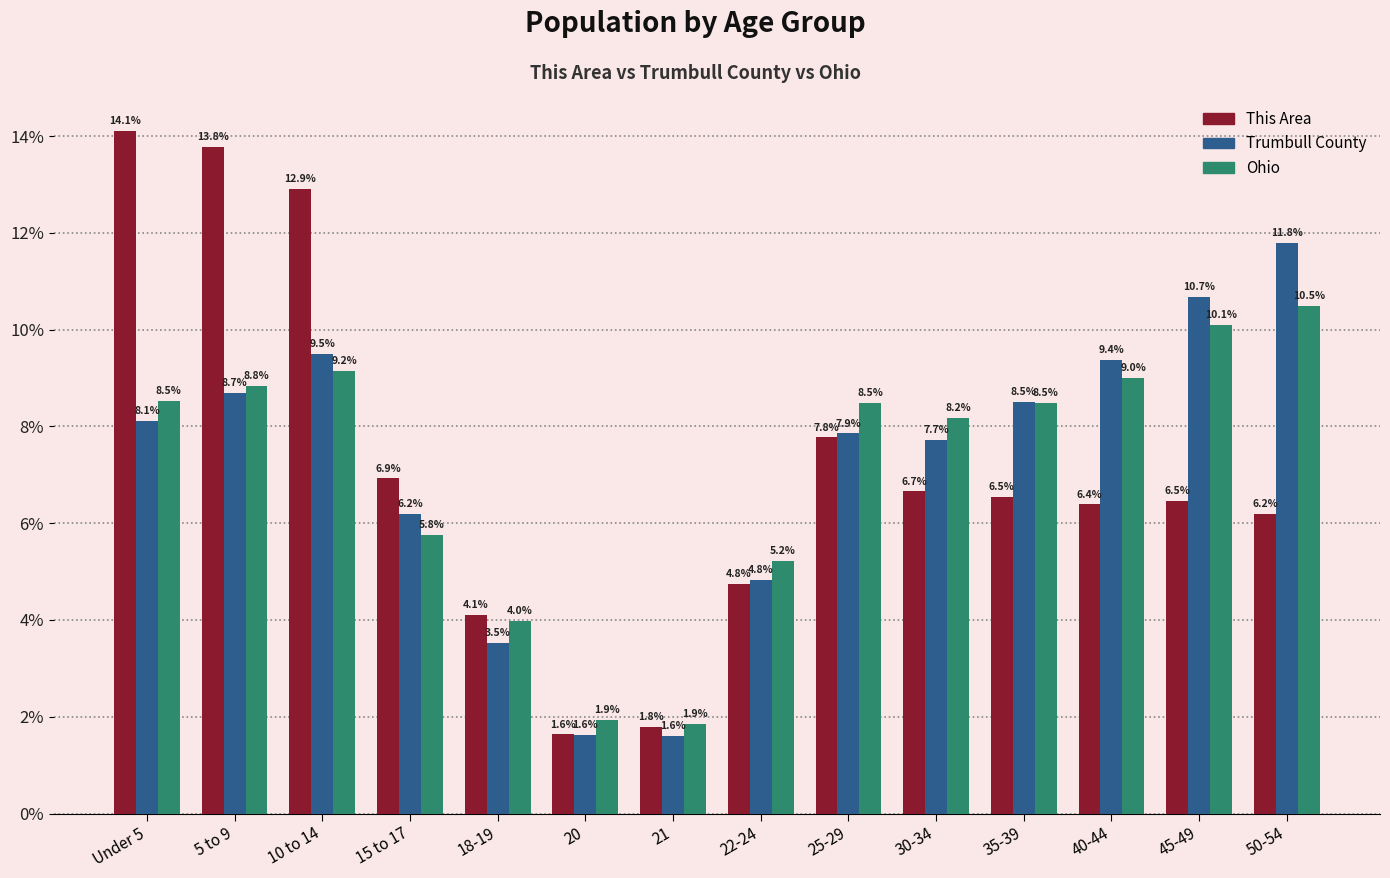

What is the value of the This Area bar at the 8th from the left?

4.8